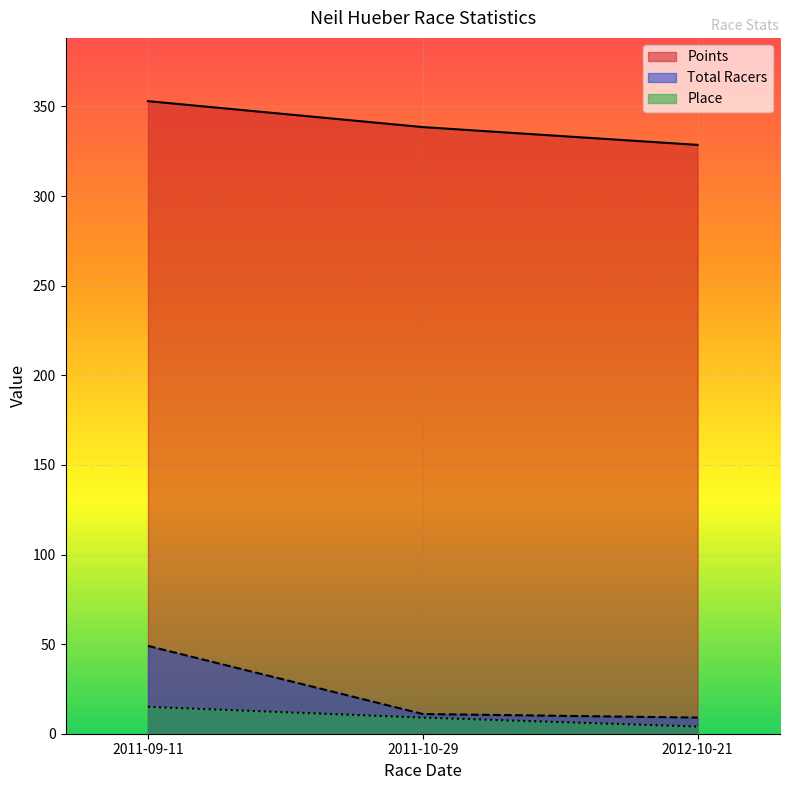

What is the sum of all Total Racers values?

69.0